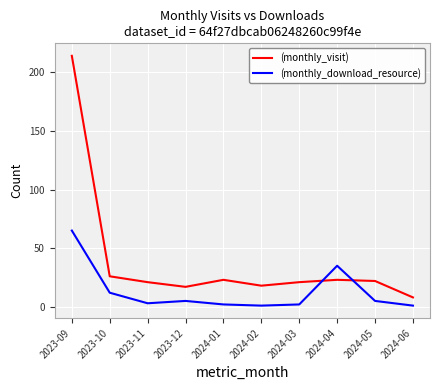

Is the value of (monthly_download_resource) at 2023-09 greater than the value of (monthly_visit) at 2024-06?

Yes